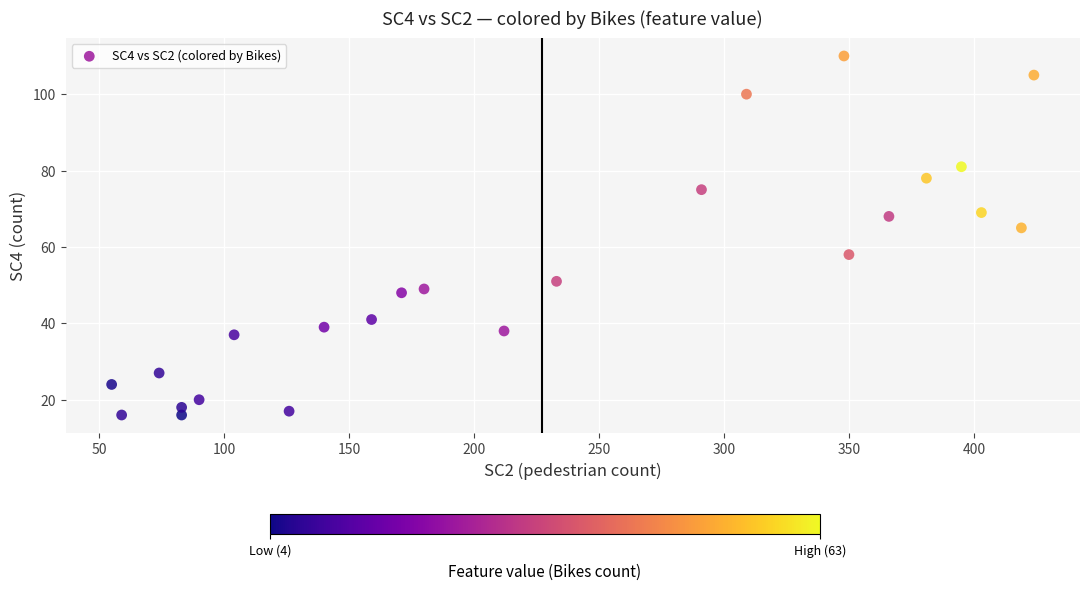

What Y value in the scatter plot is closest to 63?

65